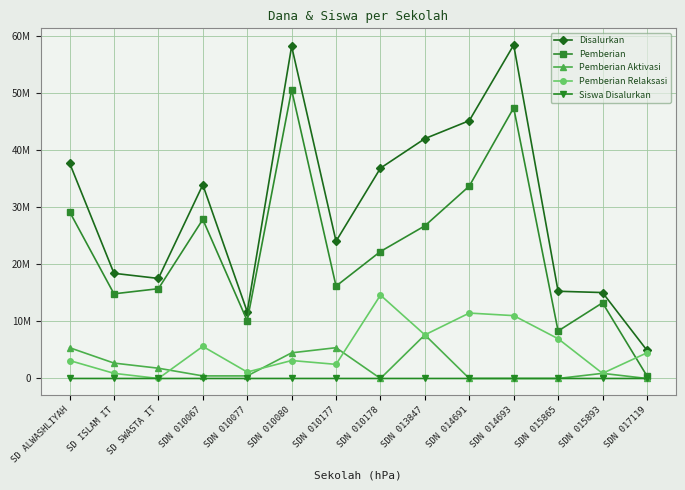

List the series in order of their peak value, lowest first.

Siswa Disalurkan, Pemberian Aktivasi, Pemberian Relaksasi, Pemberian, Disalurkan